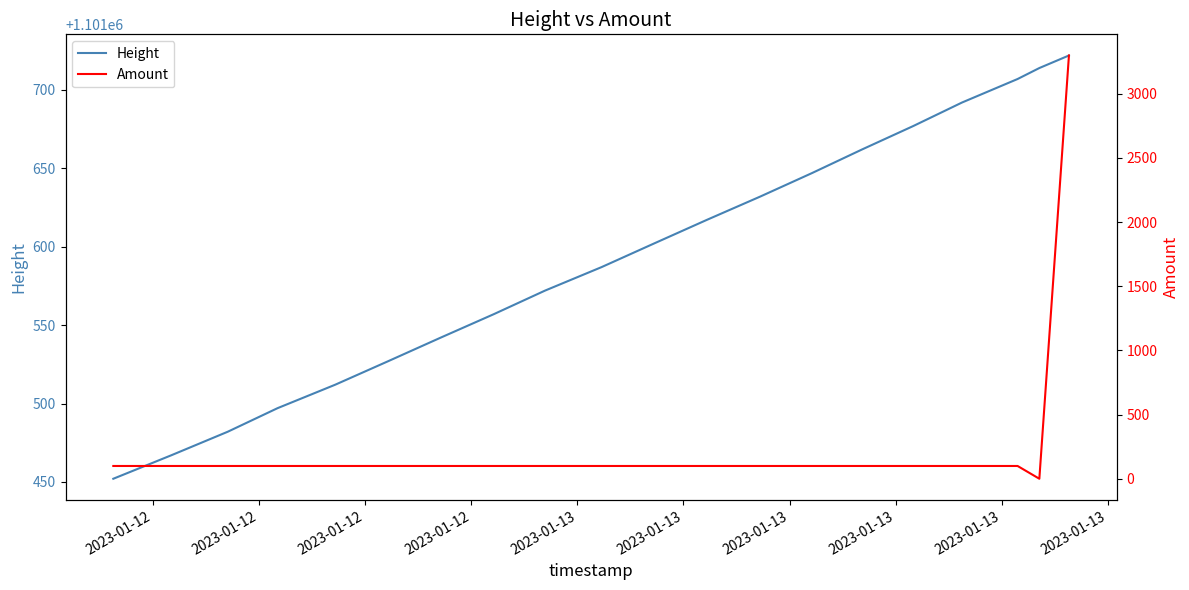

True or false: Height and Amount intersect in this chart.

False